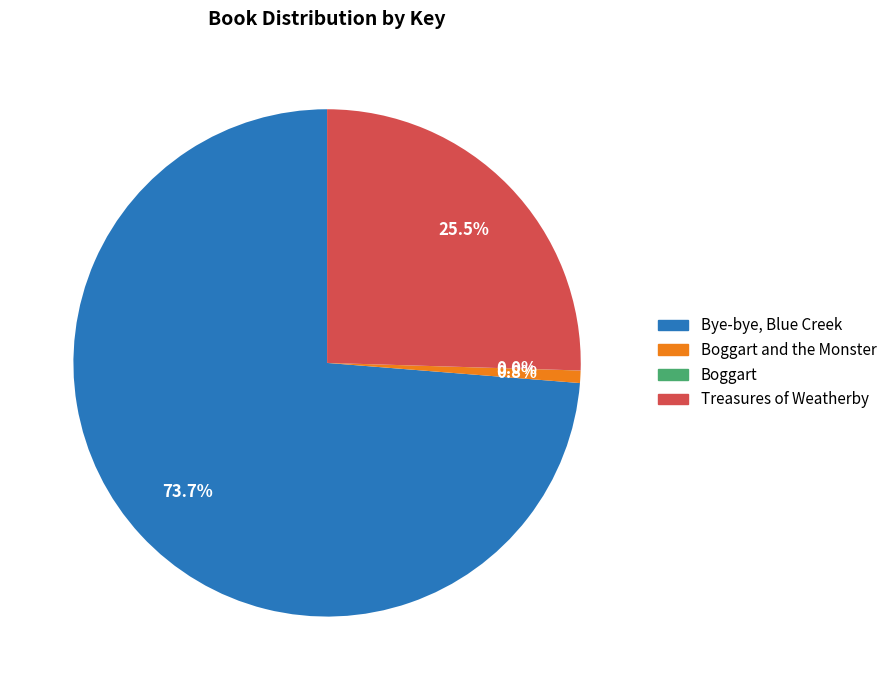

Which slice represents more than half of the pie?

Bye-bye, Blue Creek